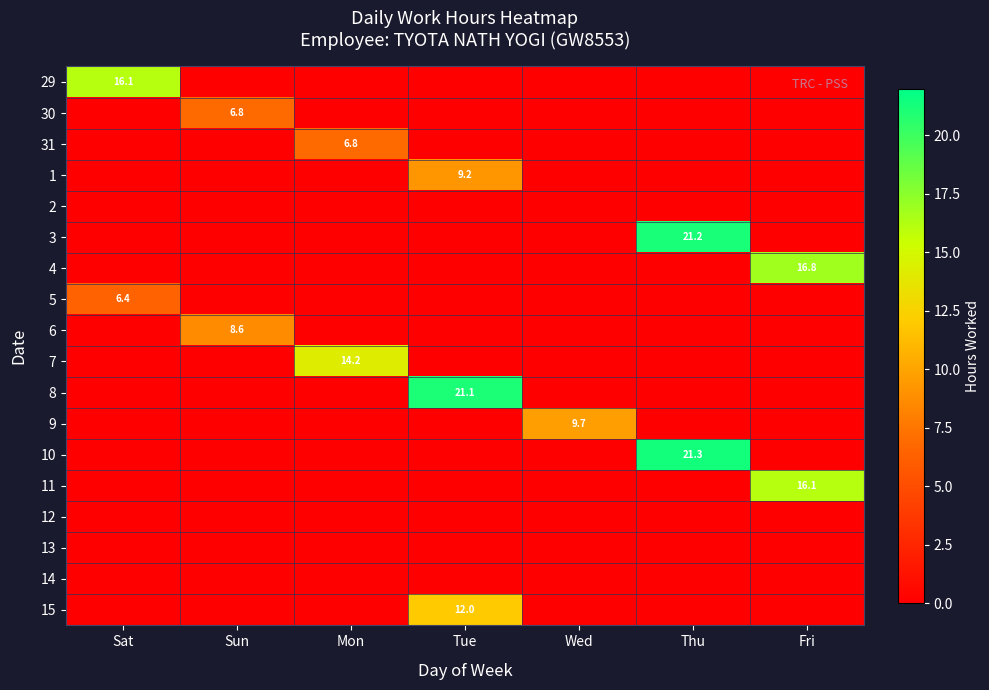

The 10 series shows 14.1 at Thu. True or false?

False